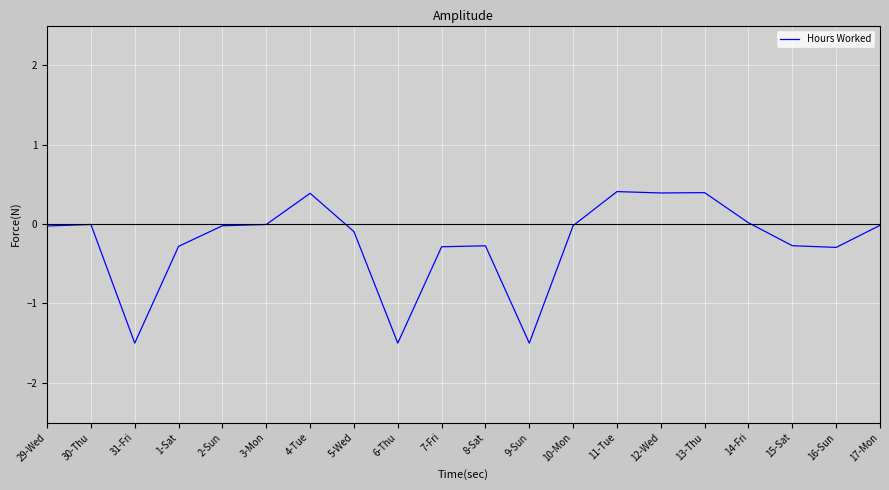

Is this an area chart (filled region under the line)?

No